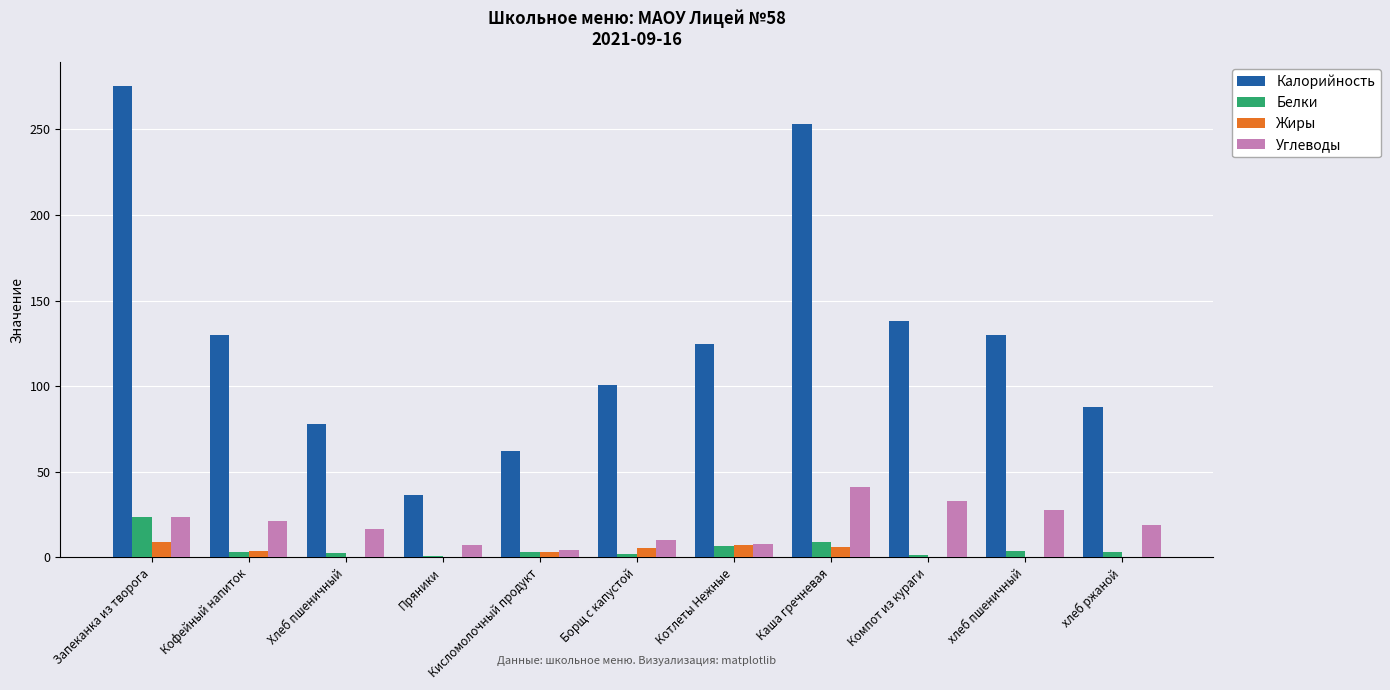

How many categories are shown in the chart?

11